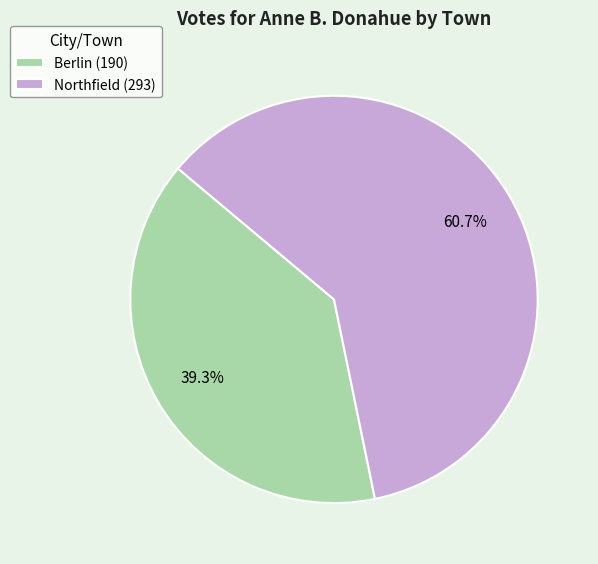

The Berlin slice represents 51% of the pie. True or false?

False